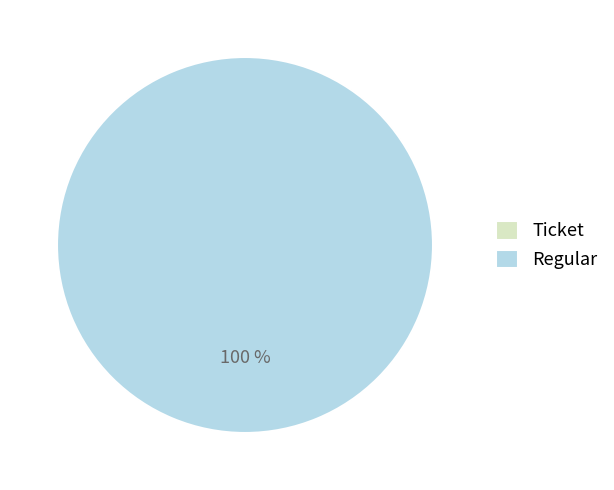

What percentage is the Regular slice, to the nearest percent?

100%